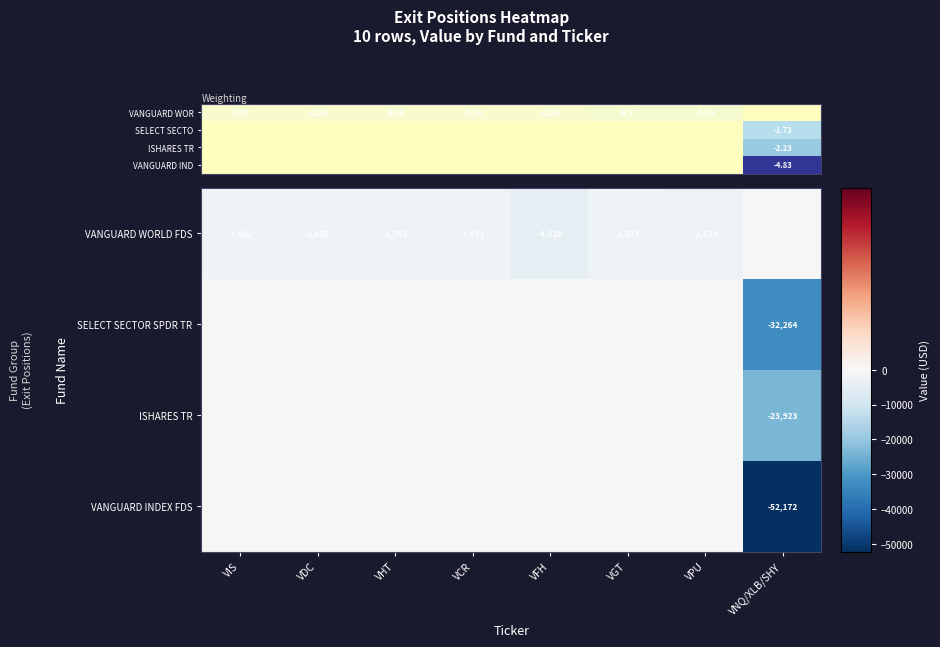

What is the spread (max minus min) of values at VDC?

0.3